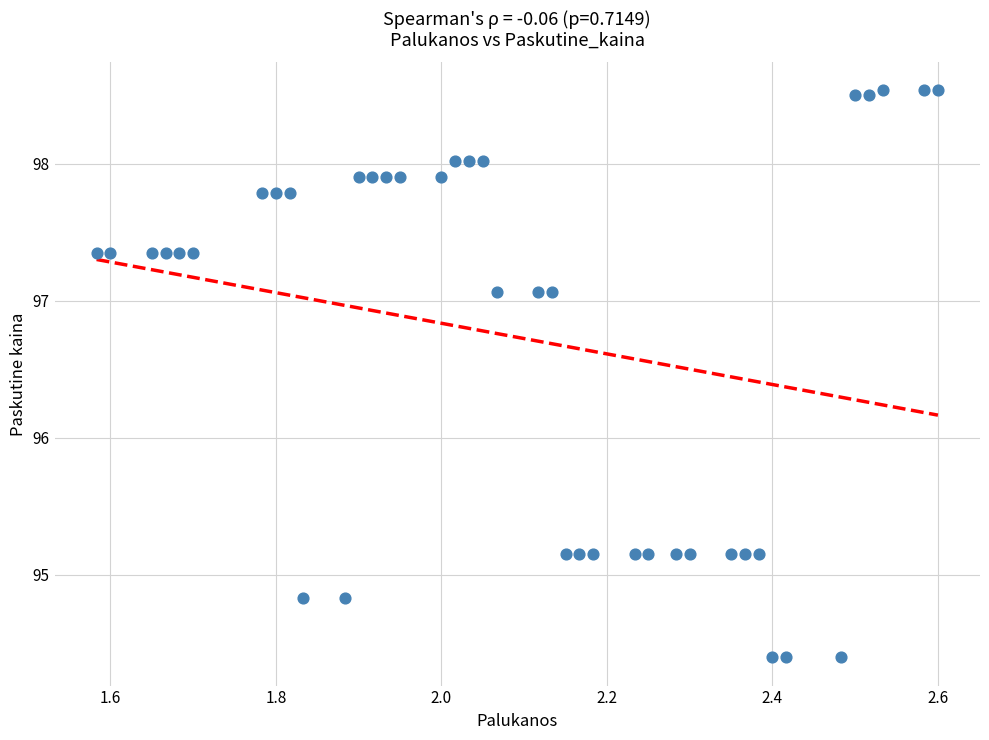

What is the range of X values (max minus min)?

1.0